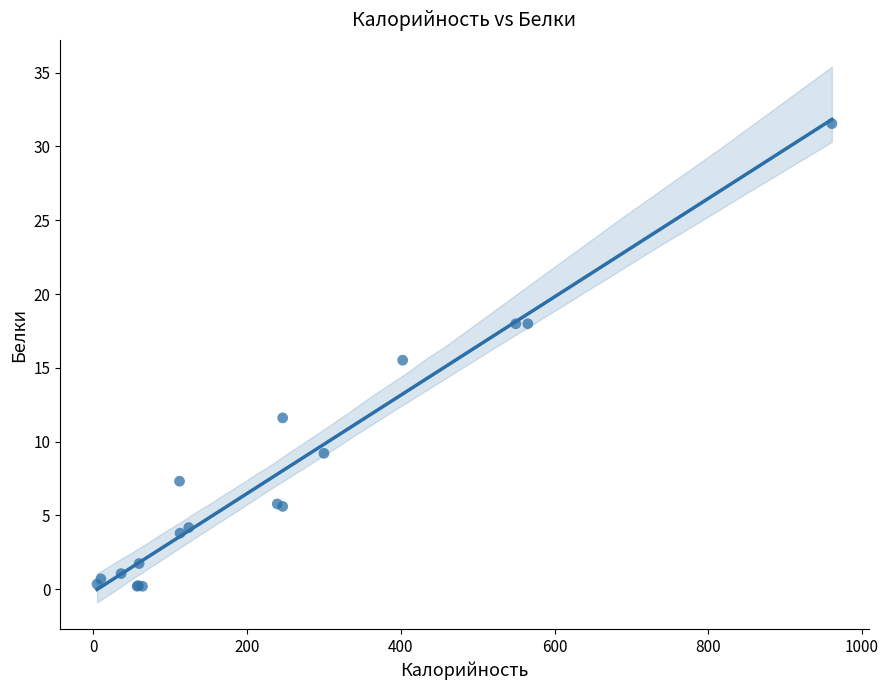

What Y value in the scatter plot is closest to 15?

15.5